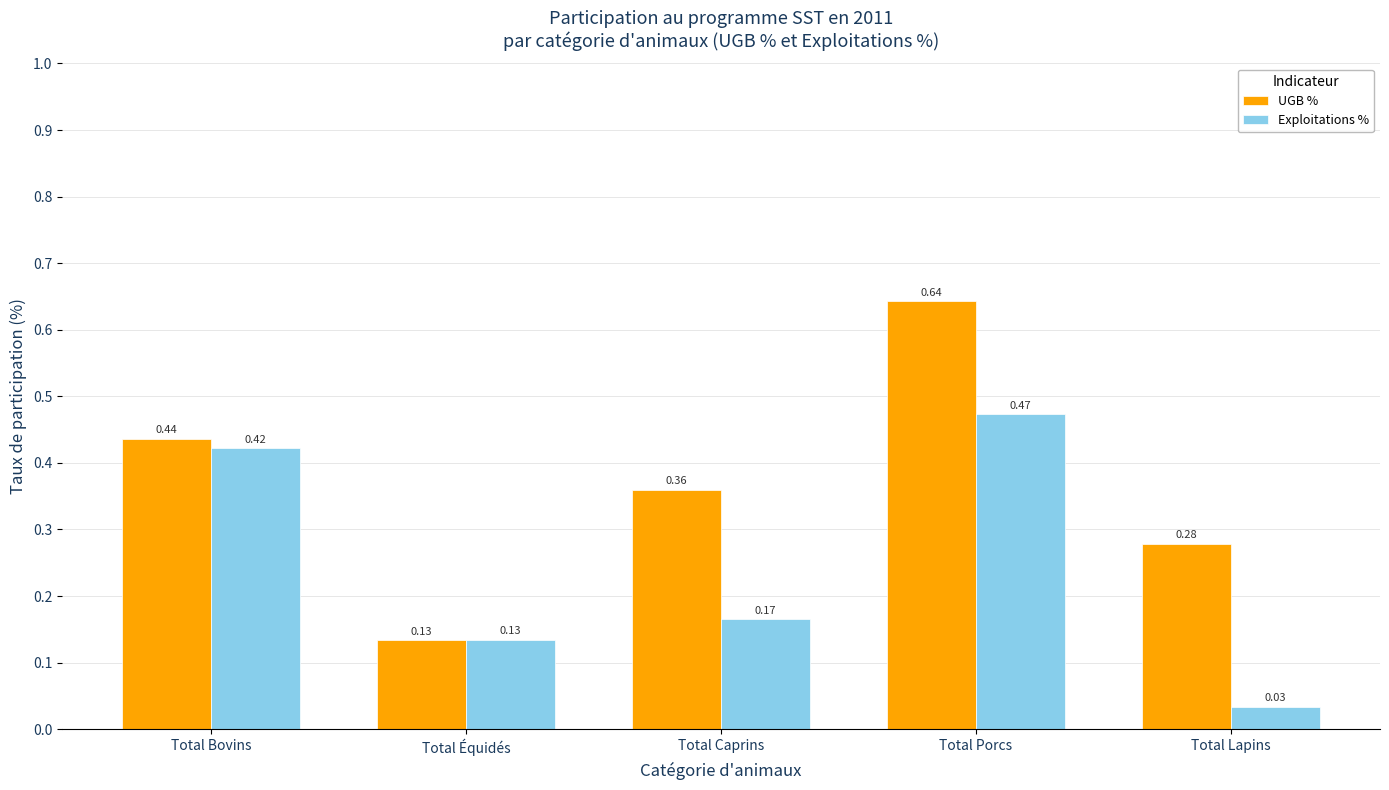

List the labels in order of Exploitations % value, largest first.

Total Porcs, Total Bovins, Total Caprins, Total Équidés, Total Lapins